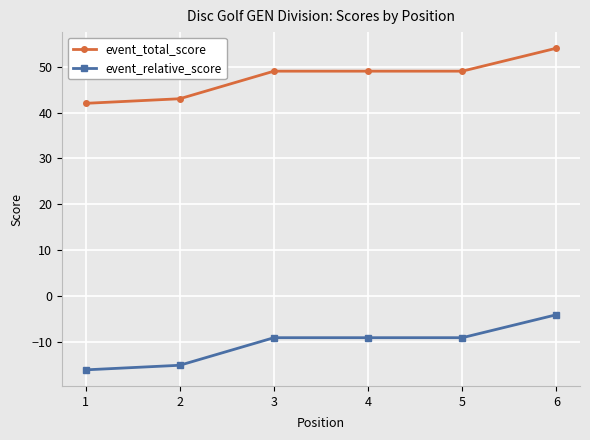

At which category is the sum across all series the highest?

6